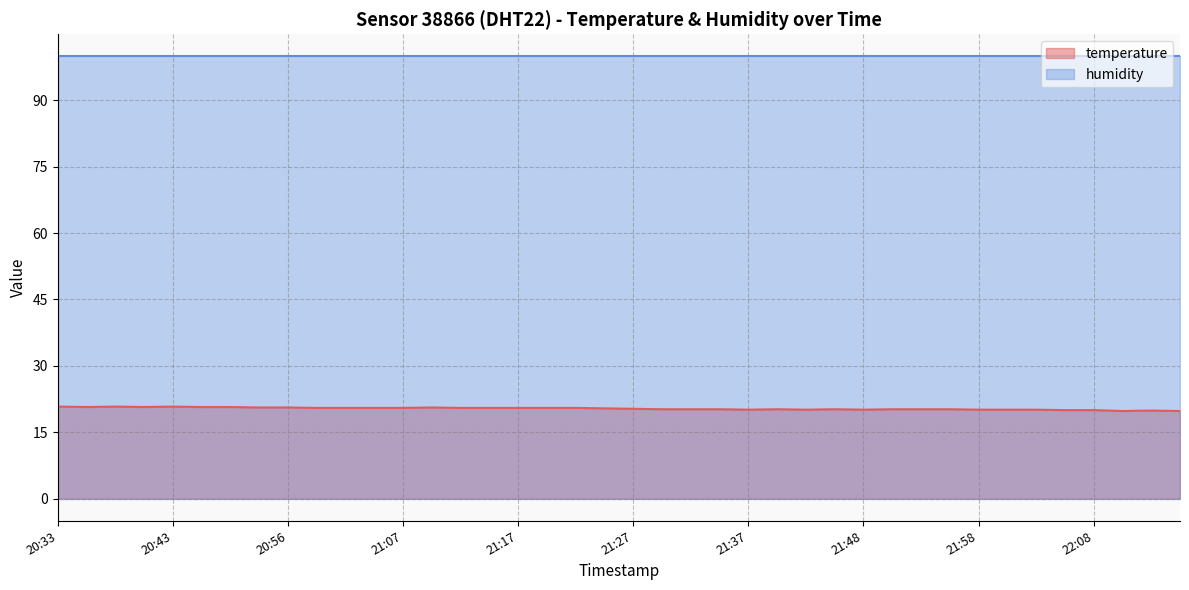

Rank the series at 21:07 from lowest to highest value.

temperature, humidity